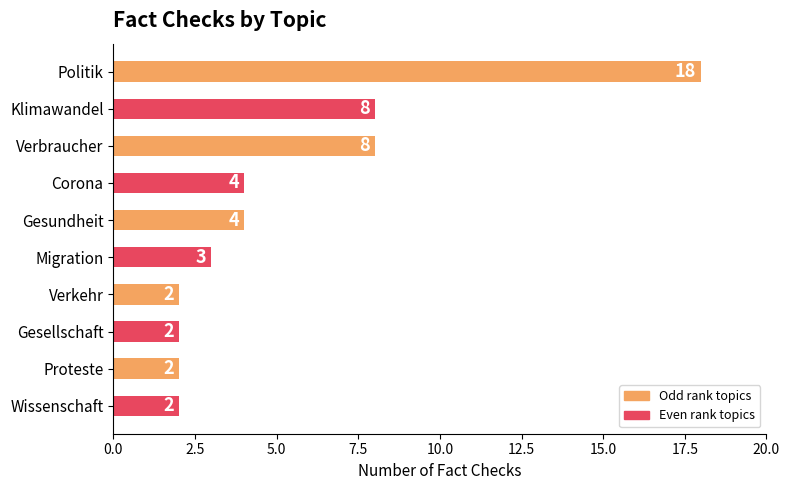

Is it true that the value at Verkehr is 3?

False